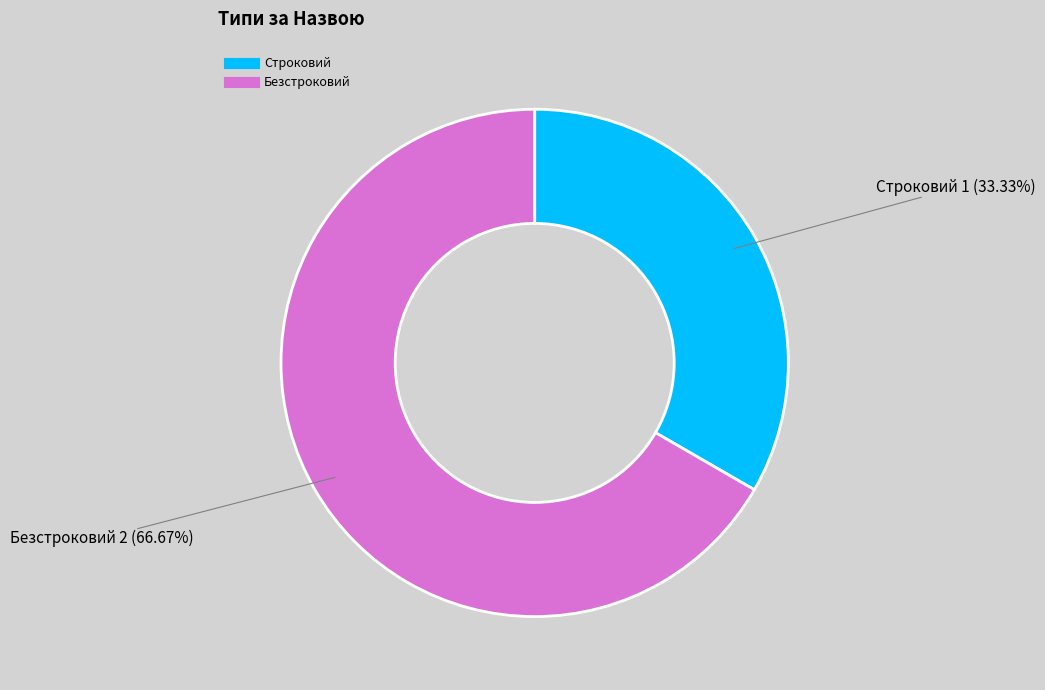

What is the total percentage of Строковий and Безстроковий?

100.0%